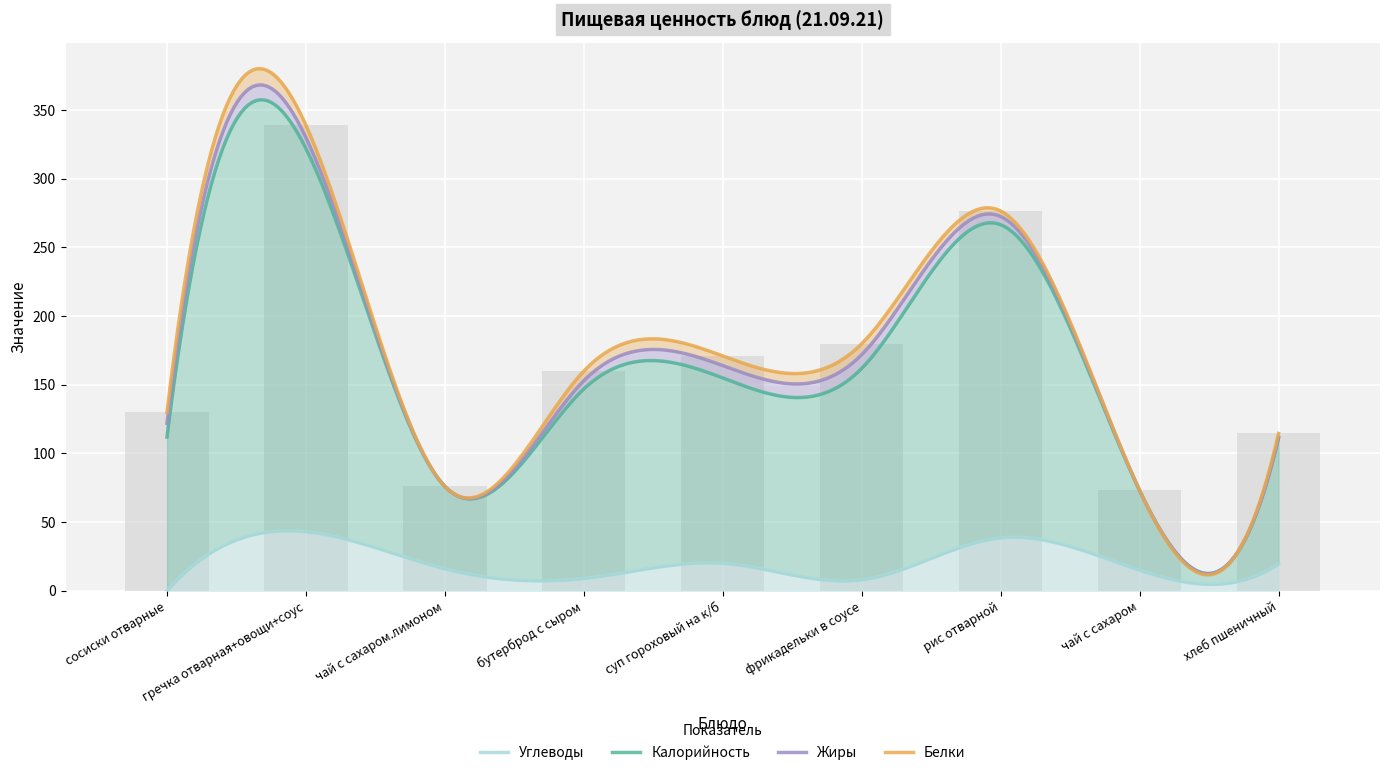

Does the chart contain any negative values?

No